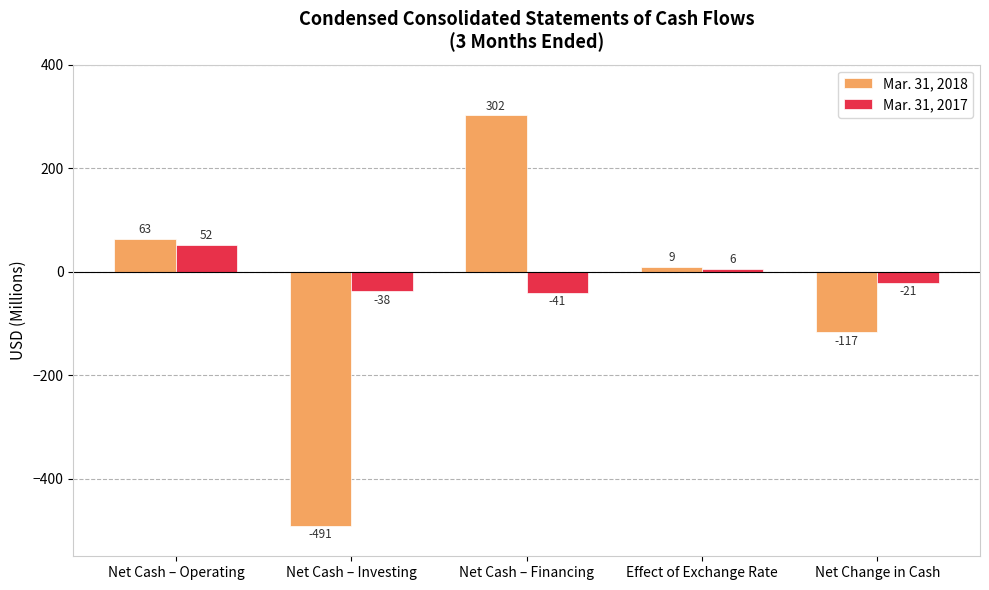

Rank the categories by Mar. 31, 2018 value from lowest to highest.

Net Cash – Investing, Net Change in Cash, Effect of Exchange Rate, Net Cash – Operating, Net Cash – Financing